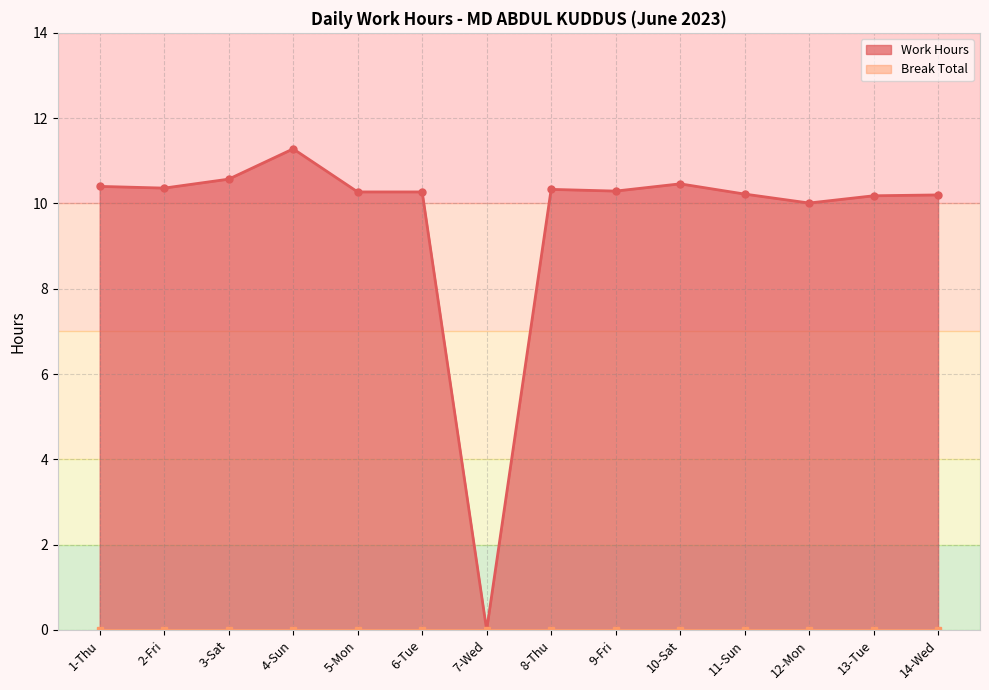

How many positive values are there?

13